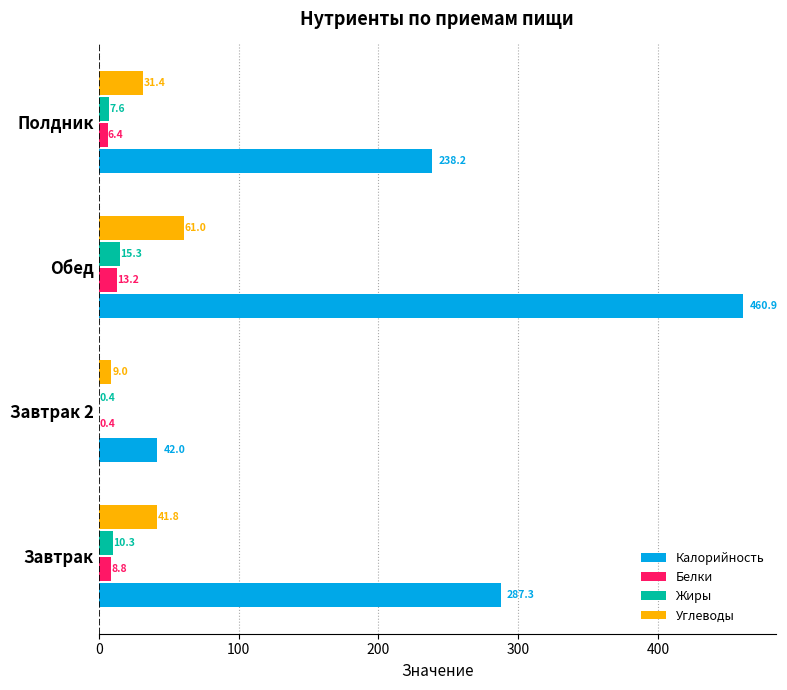

Is the value of Жиры at Завтрак 2 greater than the value of Белки at Обед?

No